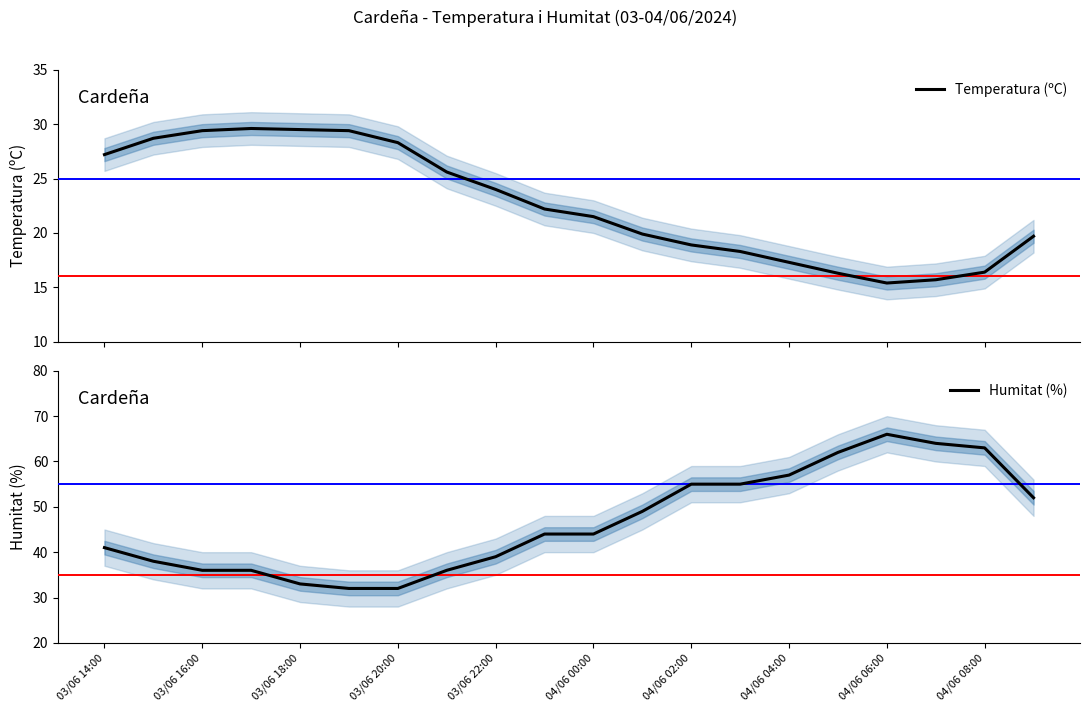

Which series has the largest range (max minus min)?

Humitat (%)